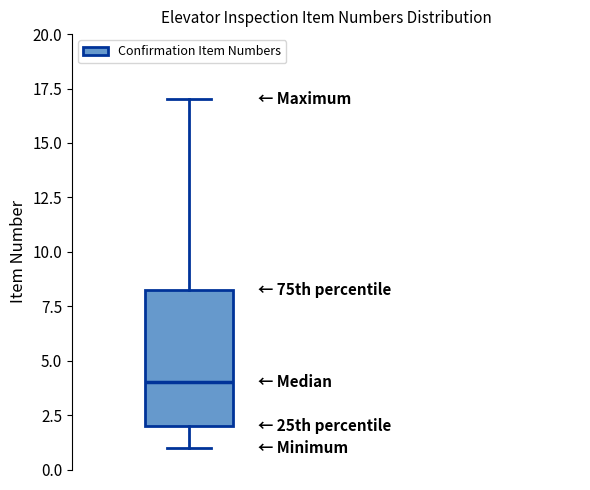

Read this box plot against the y-axis: the position of the median line, the range covered by the box, and the ends of both whiskers. The values are not printed on the chart, so give them approximately, as read against the axis.

median 4.0, box 2.0 to 8.5, whiskers 1.0 to 17.0